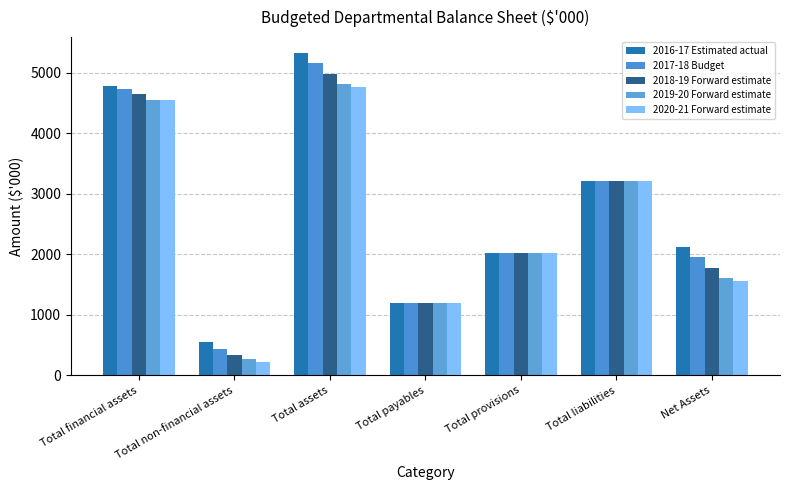

What are all the series names shown in the legend?

2016-17 Estimated actual, 2017-18 Budget, 2018-19 Forward estimate, 2019-20 Forward estimate, 2020-21 Forward estimate